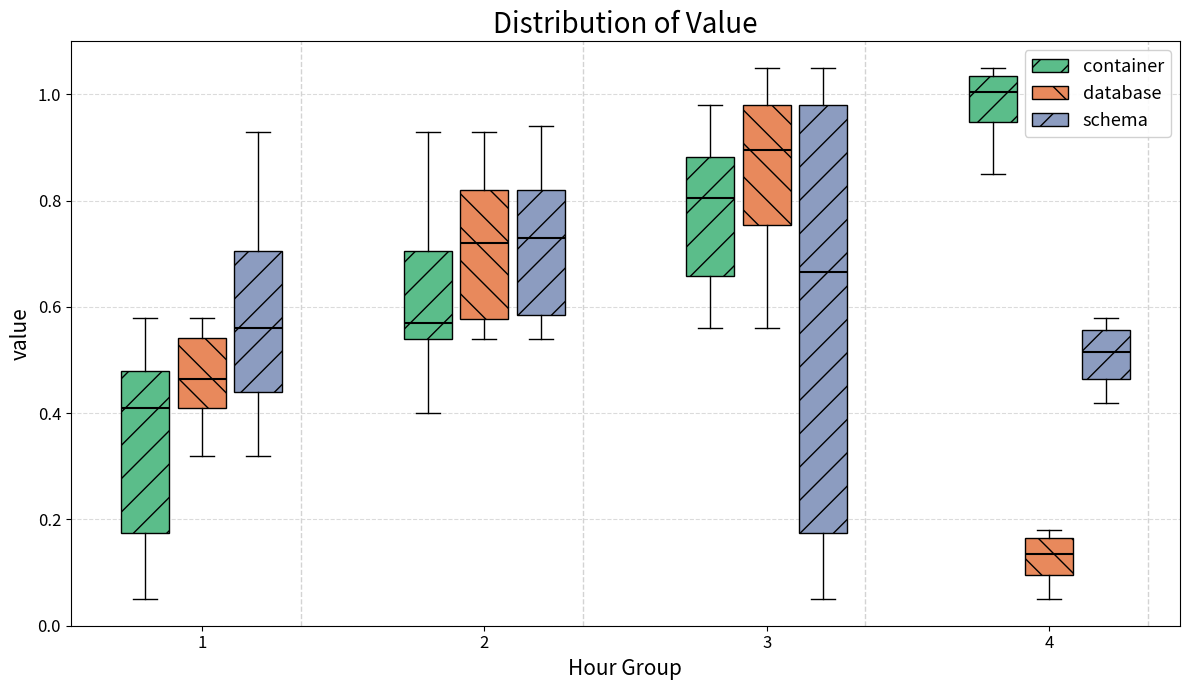

Which box's median line is the highest?

4 (container)